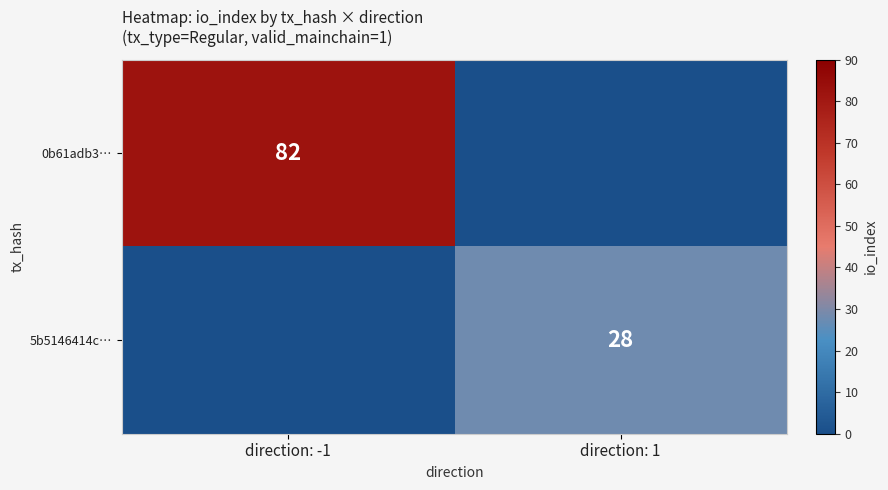

The 0b61adb3… series shows 119 at direction: -1. True or false?

False